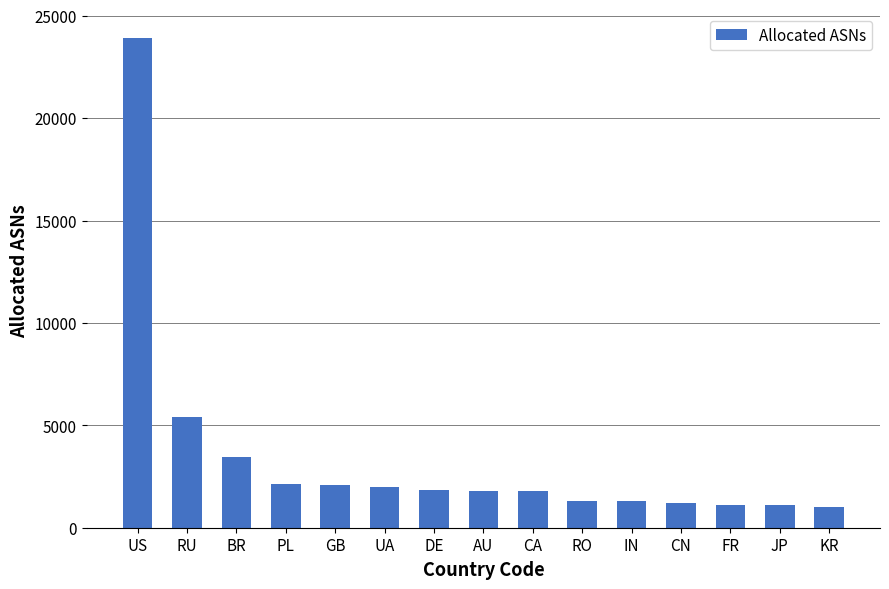

At which label is the value closest to 12469?

RU